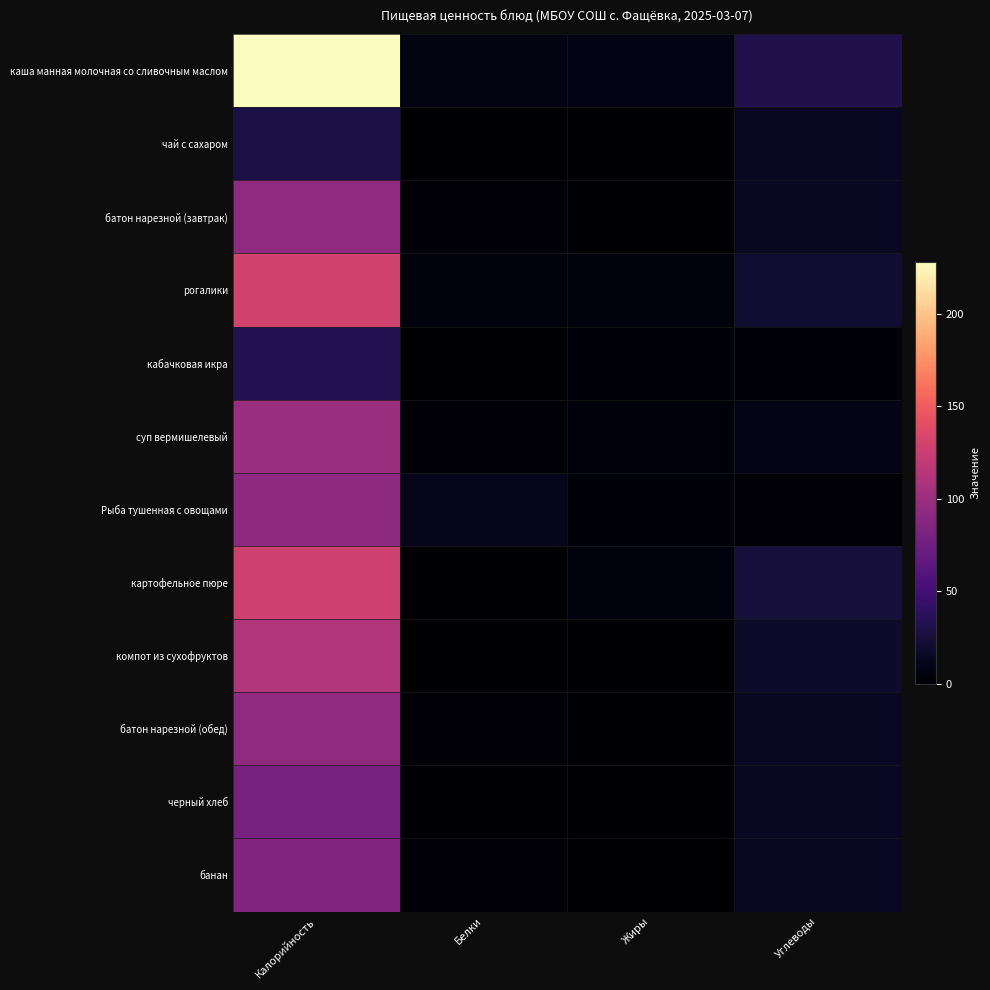

At how many categories does at least one series exceed 71?

1